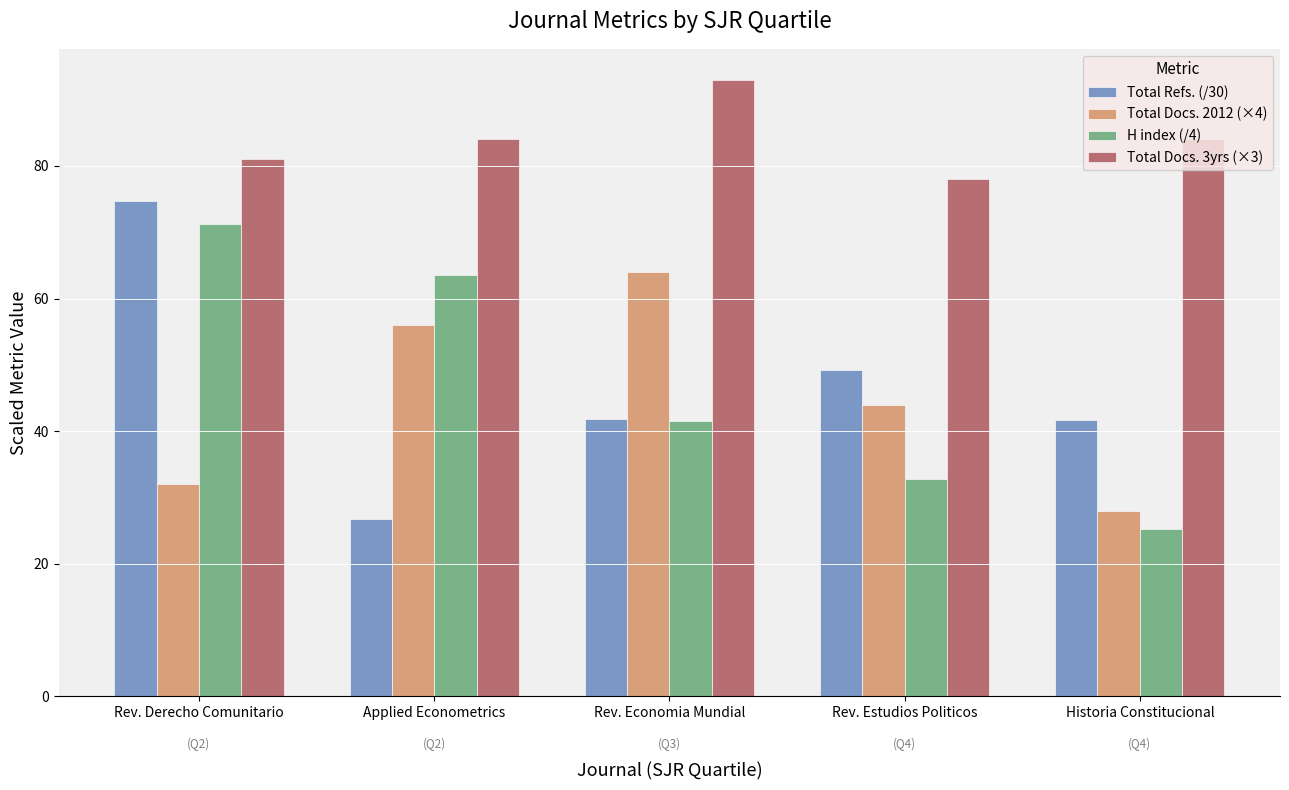

What is the label of the 4th bar from the left?

Rev. Estudios Politicos